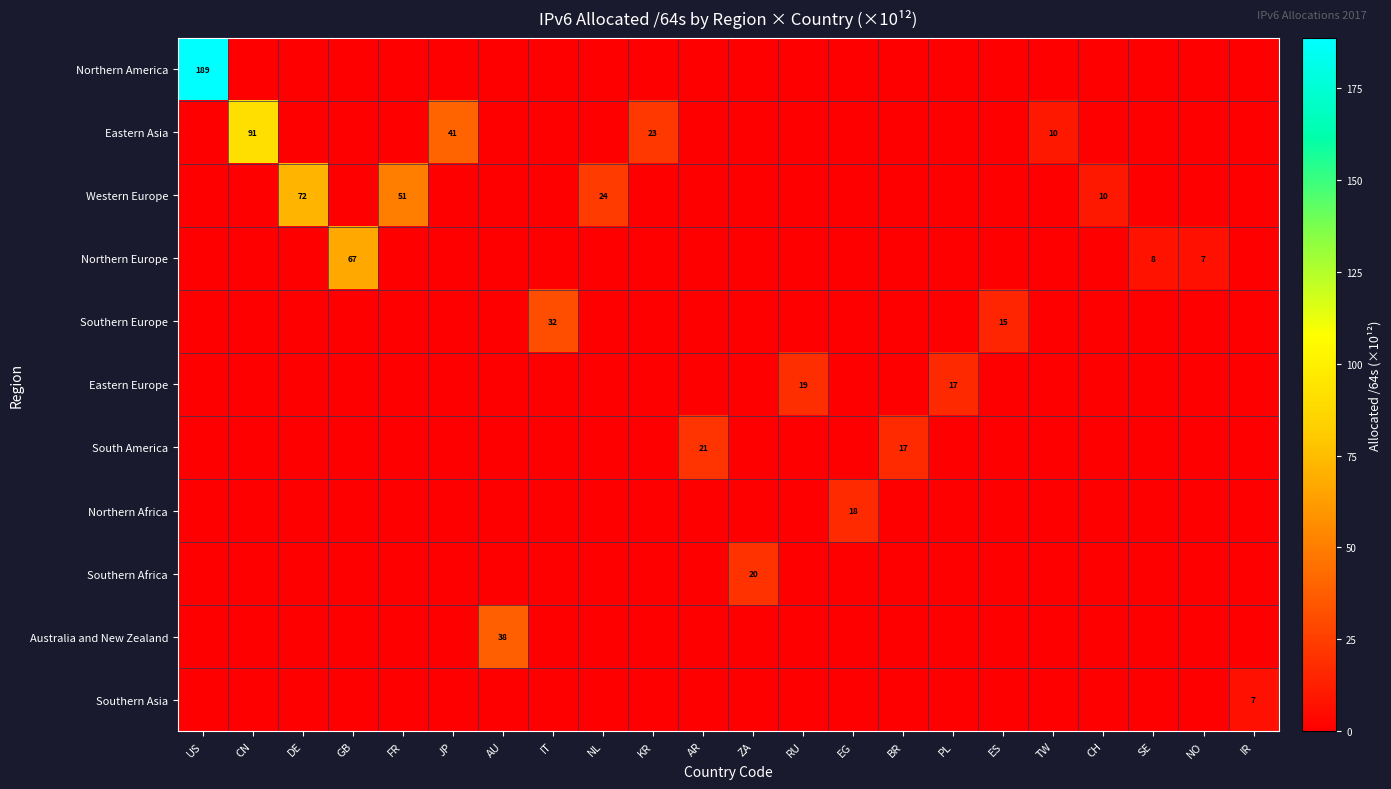

The value of Northern Africa at EG is 25. True or false?

False